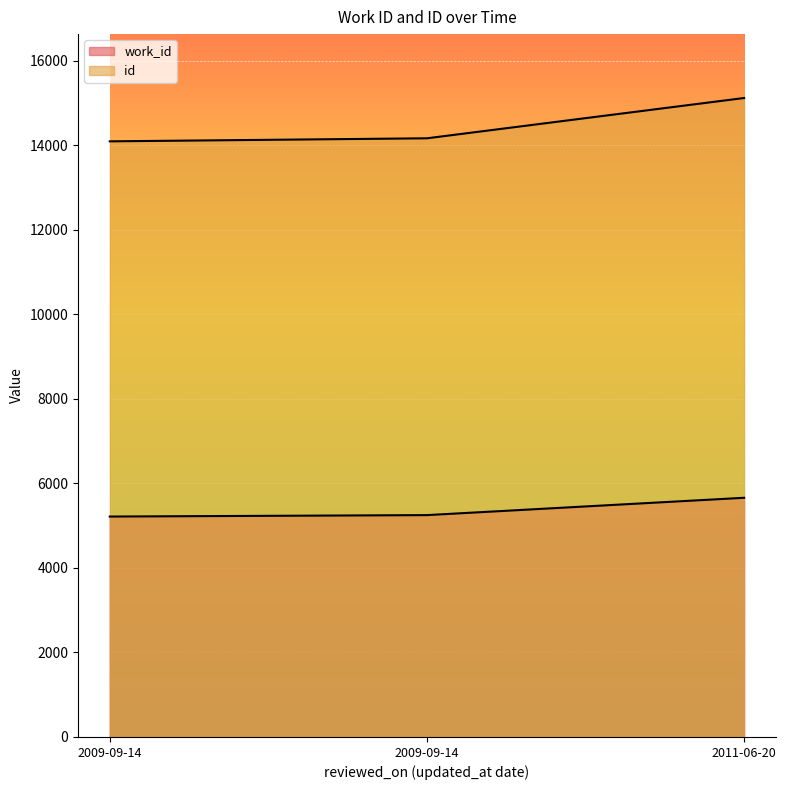

What is the difference between the maximum and second lowest values in the work_id series?

410